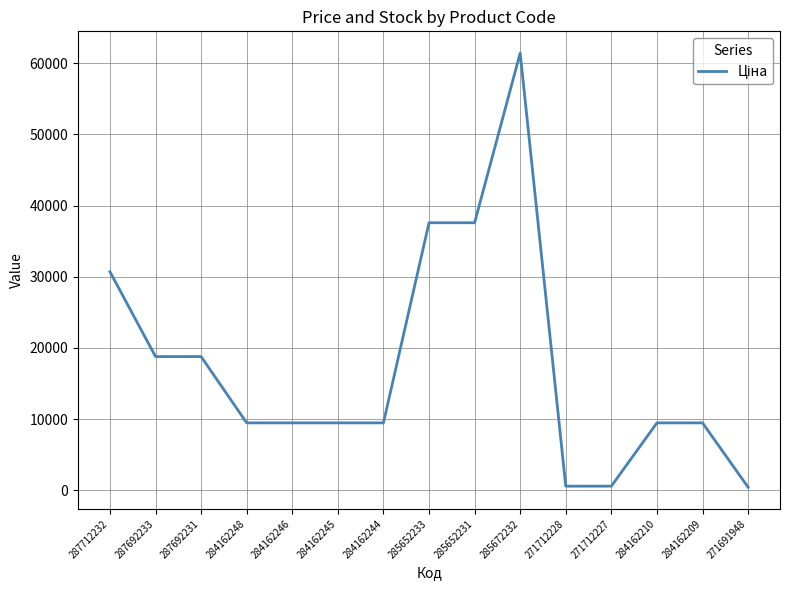

What value does the data have at 284162248?

9480.1